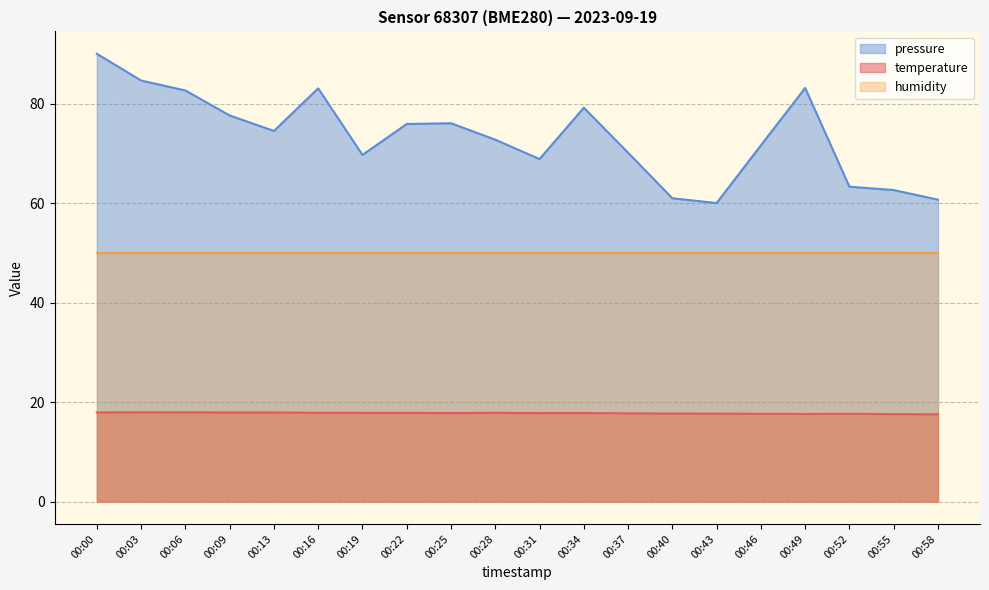

Count the number of categories in the chart.

20